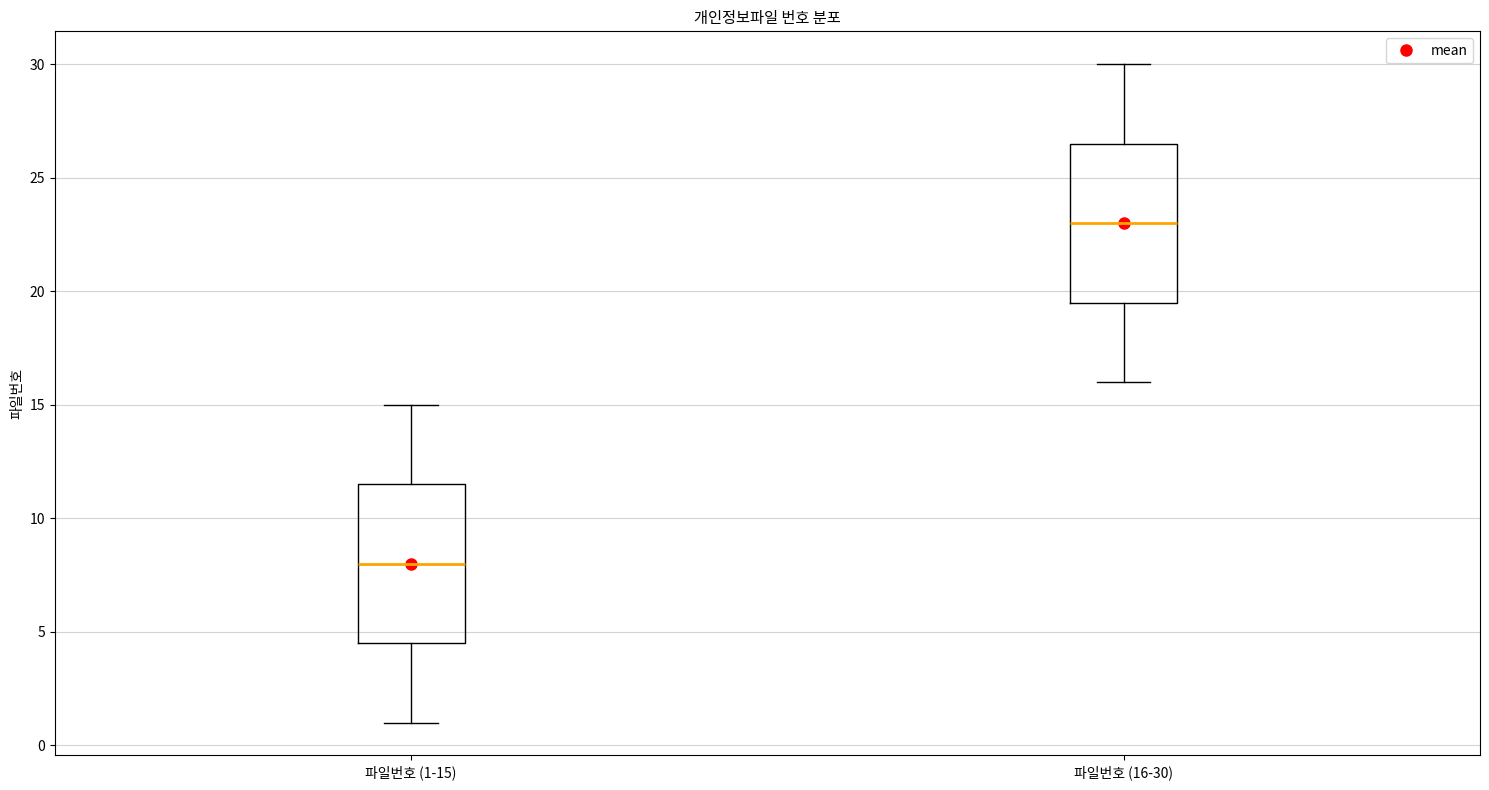

Reading left to right, transcribe this box plot: for each box, give where its median line is, the range the box spans, and where its two whiskers end, as read against the y-axis. The values are not printed on the chart, so give them approximately, as read against the axis.

파일번호 (1-15): median 8.0, box 4.5 to 11.5, whiskers 1.0 to 15.0
파일번호 (16-30): median 23.0, box 19.5 to 26.5, whiskers 16.0 to 30.0